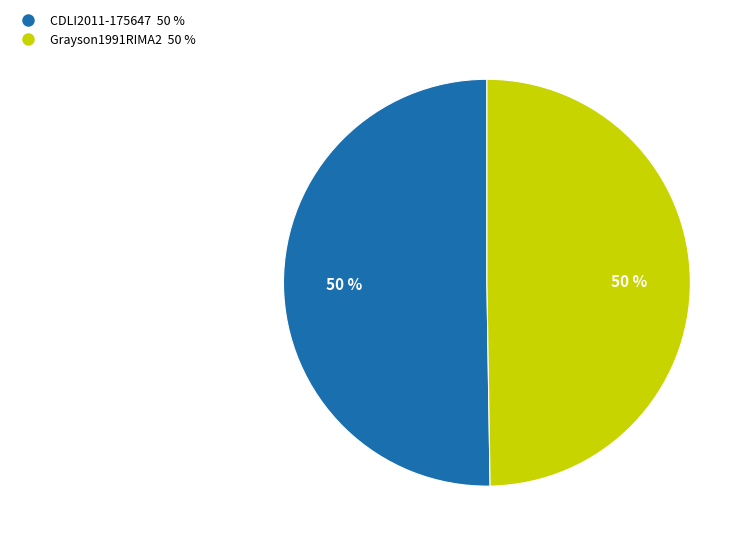

To the nearest percent, what is the combined percentage of CDLI2011-175647 50 % and Grayson1991RIMA2 50 %?

100%